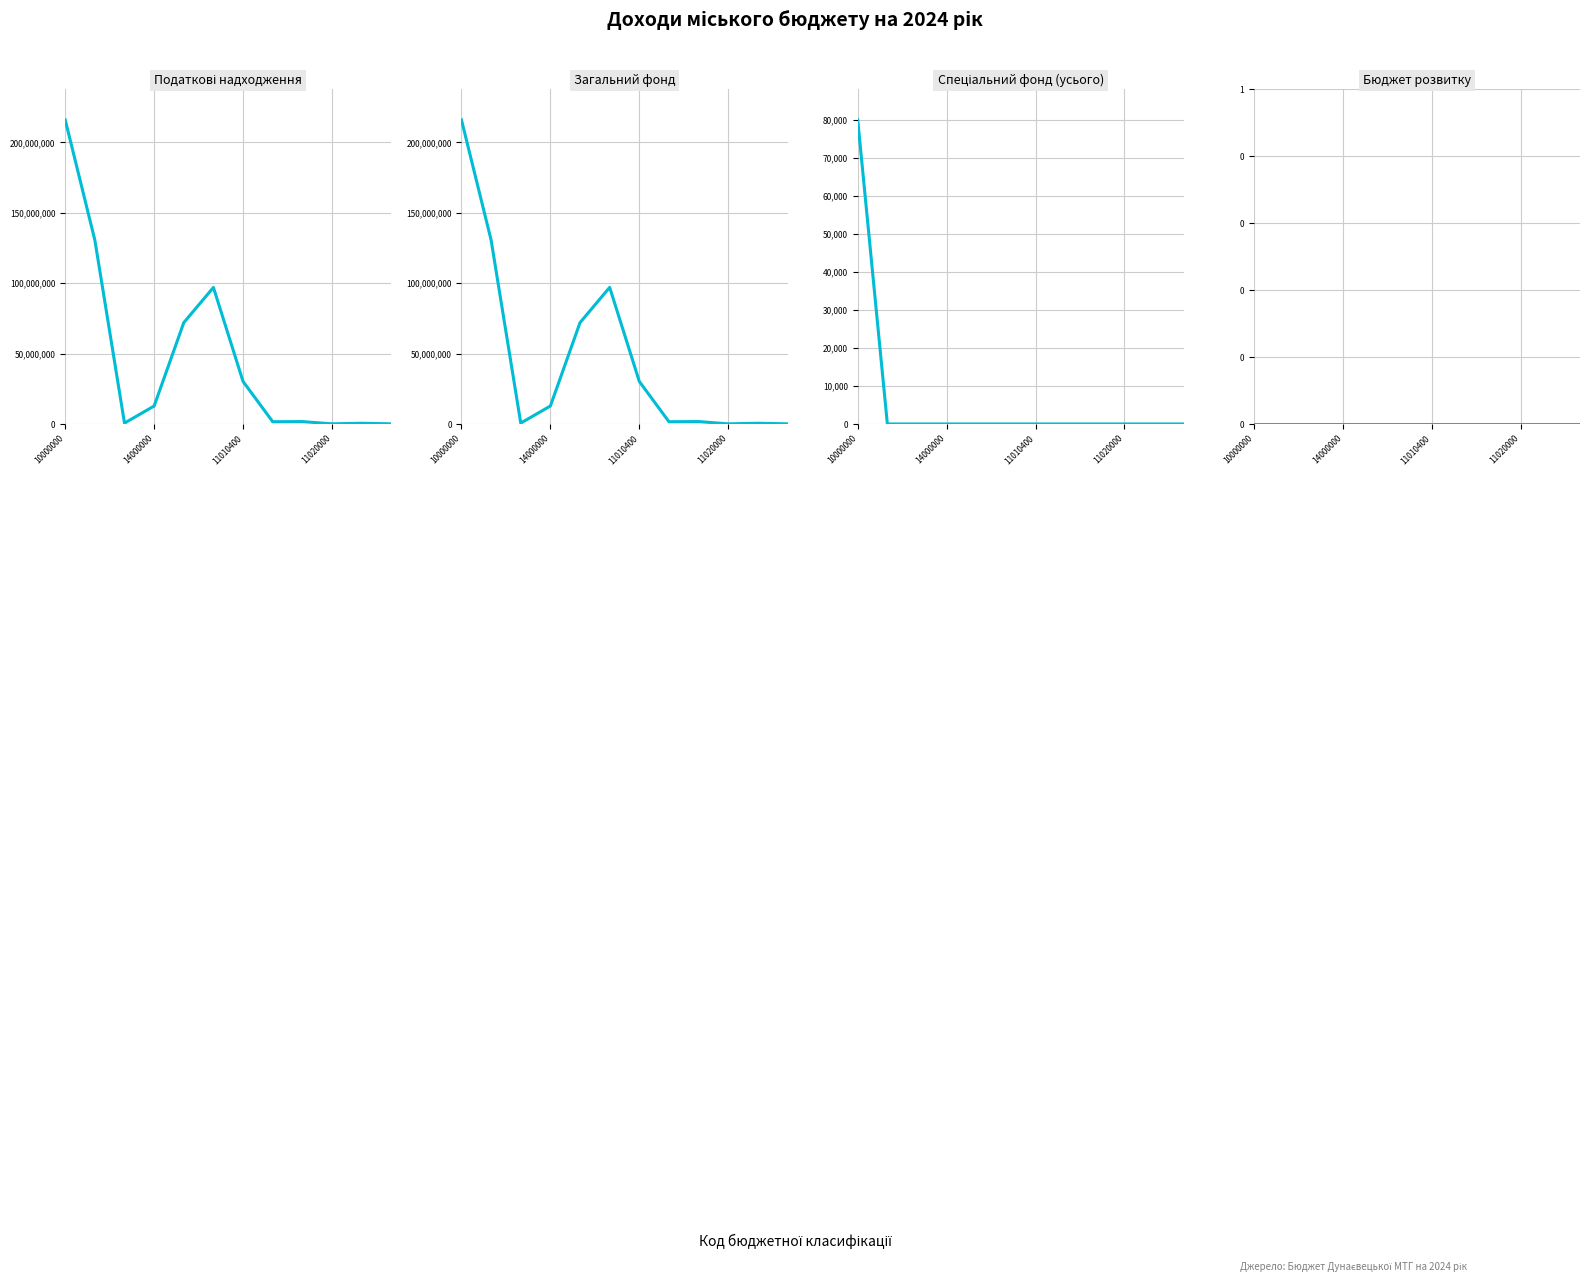

What is the greatest value displayed?

216029800